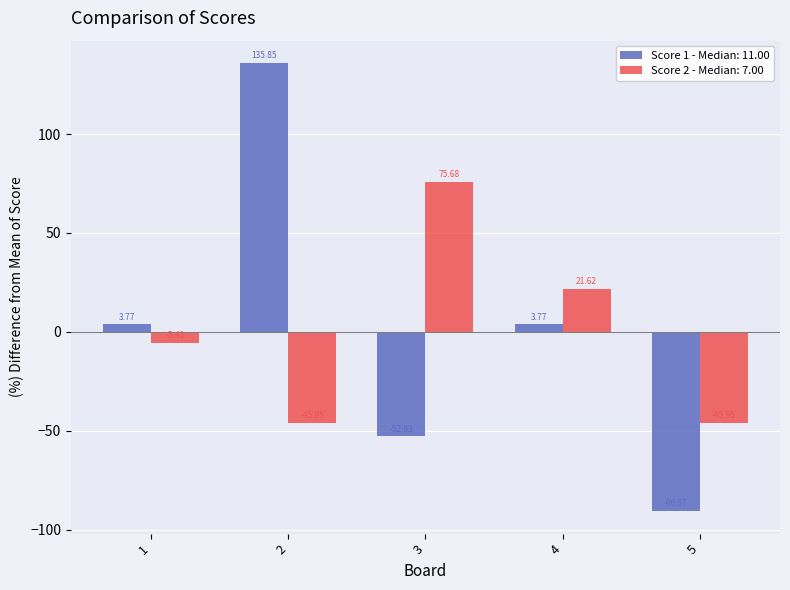

How many data points in Score 1 - Median: 11.00 are less than 3?

2